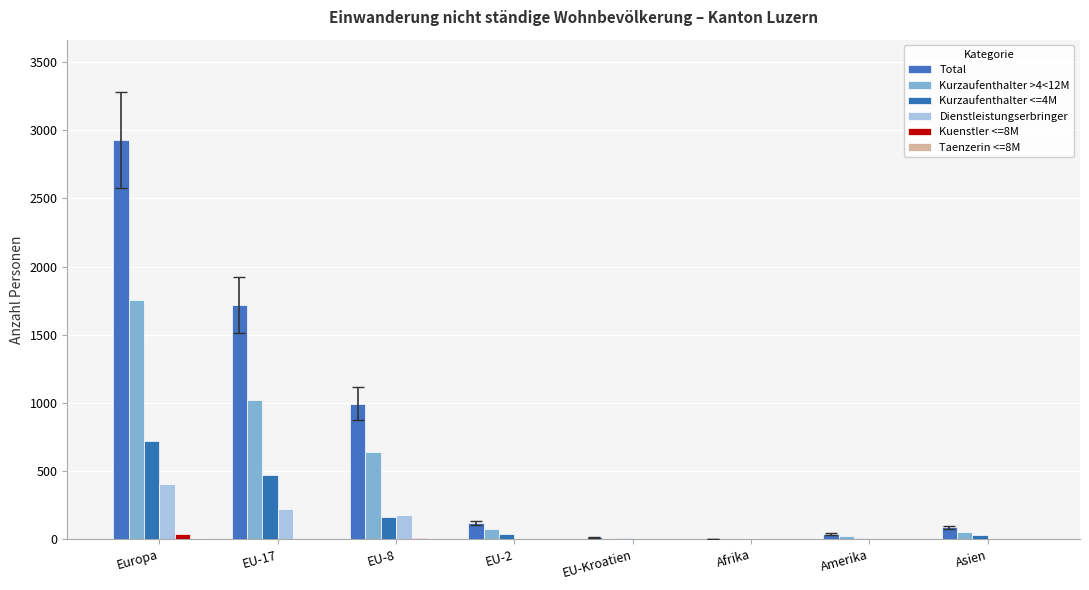

How many groups of bars are there?

8